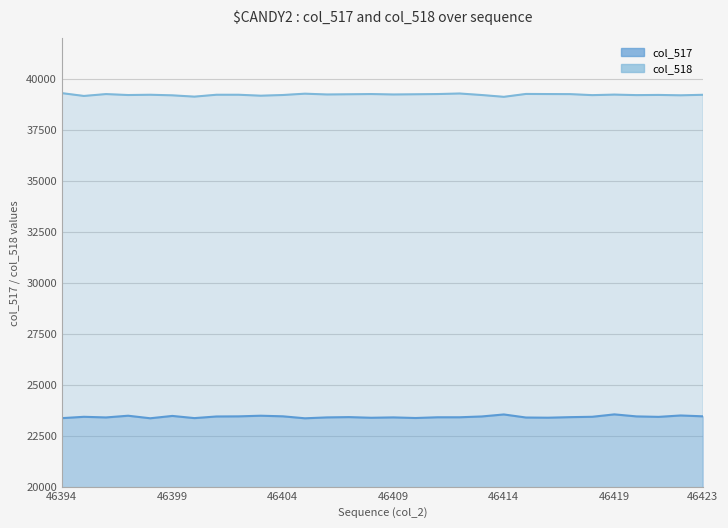

At which label does col_517 first exceed 23424?

46395